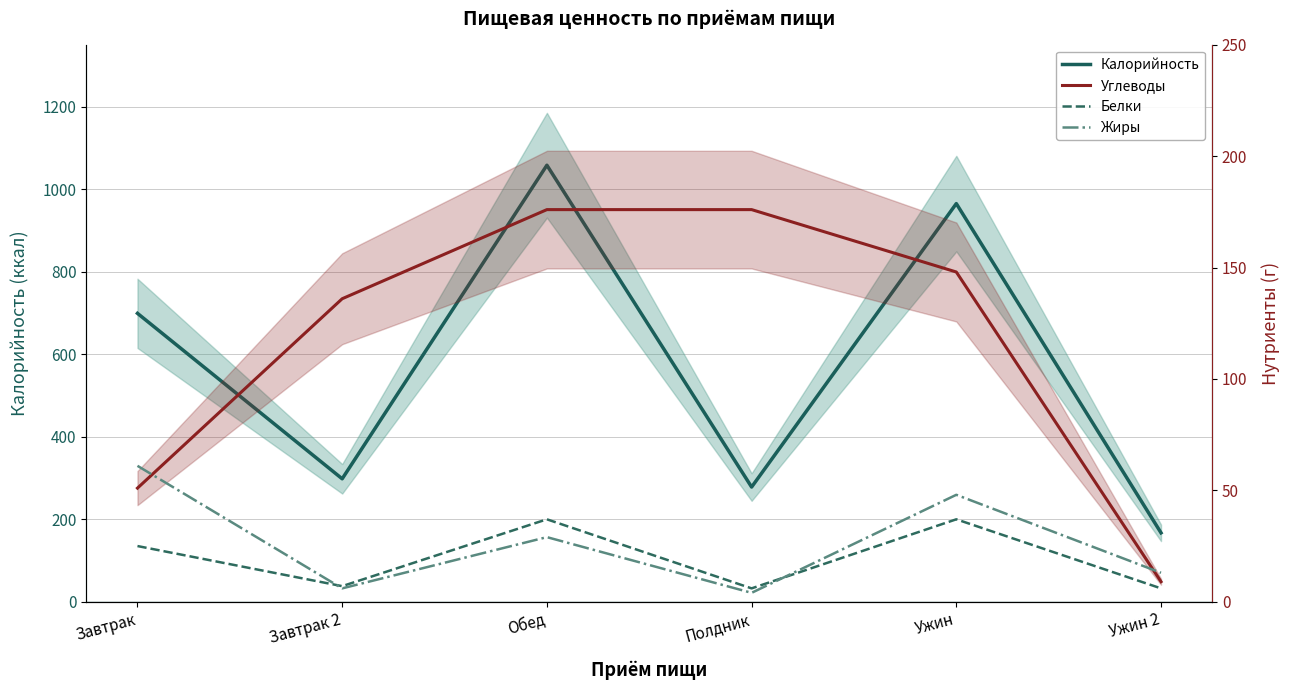

True or false: Калорийность and Жиры cross at least once.

False